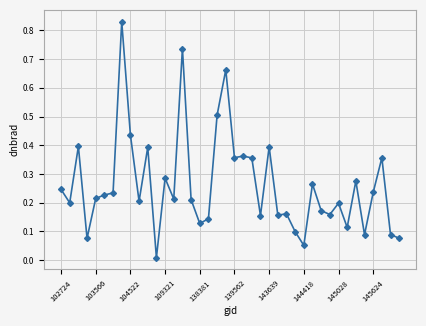

True or false: there are more than 2 points higher than both neighbors.

True